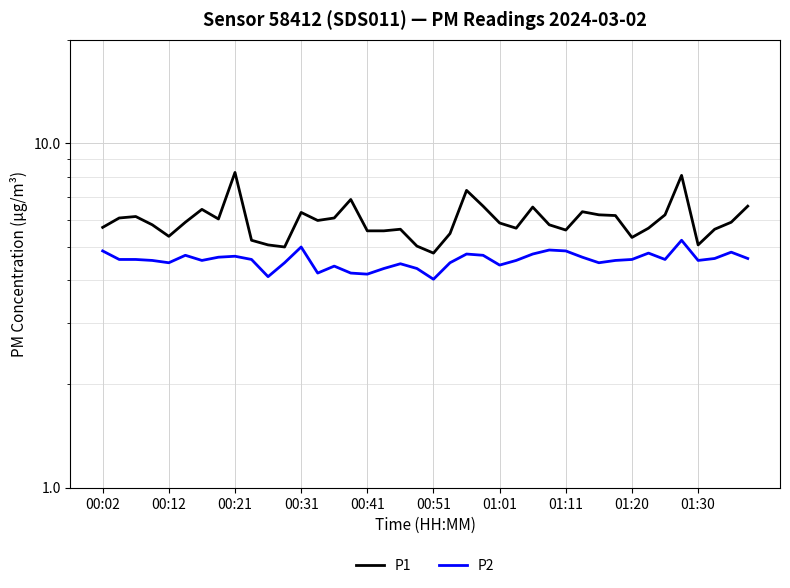

How many lines are shown in the chart?

2